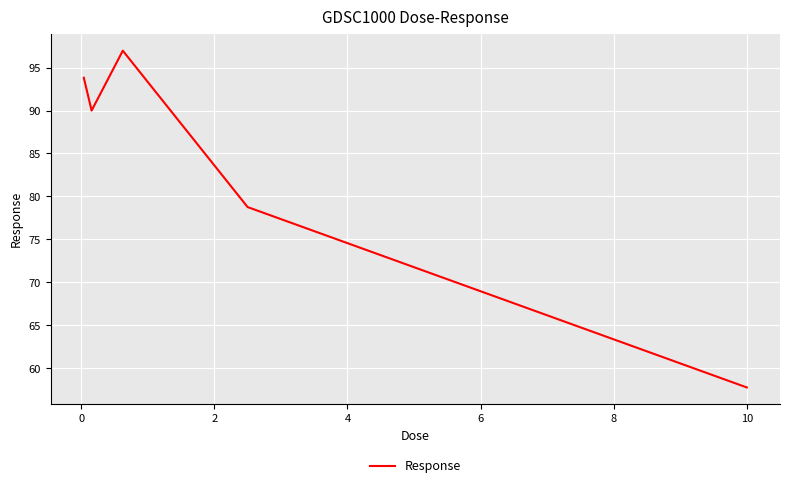

What is the greatest value displayed?

97.0